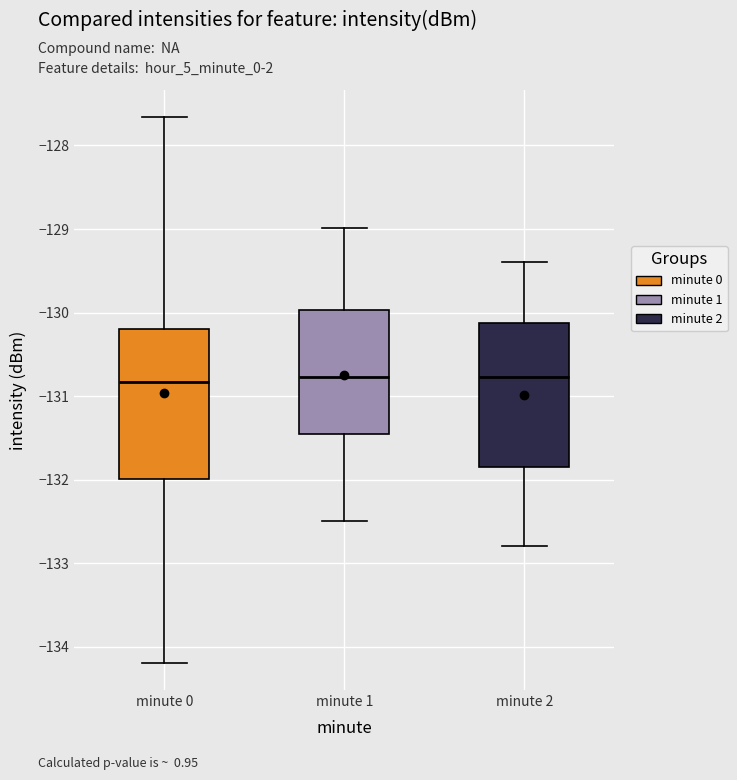

Reading left to right, read every box against the y-axis: the position of its median line, the range the box covers, and the ends of its whiskers. The values are not printed on the chart, so give them approximately, as read against the axis.

minute 0: median -130.8, box -132.0 to -130.2, whiskers -134.2 to -127.7
minute 1: median -130.8, box -131.4 to -130.0, whiskers -132.5 to -129.0
minute 2: median -130.8, box -131.8 to -130.1, whiskers -132.8 to -129.4